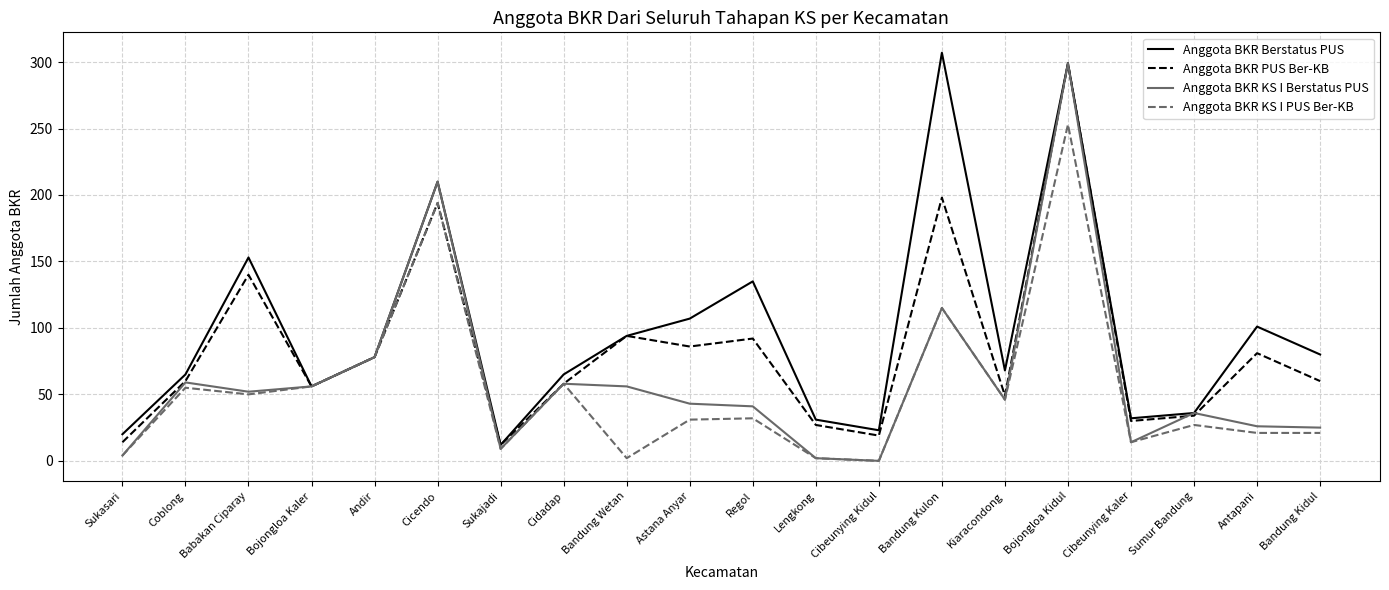

Which series changed the most between Coblong and Lengkong?

Anggota BKR KS I Berstatus PUS